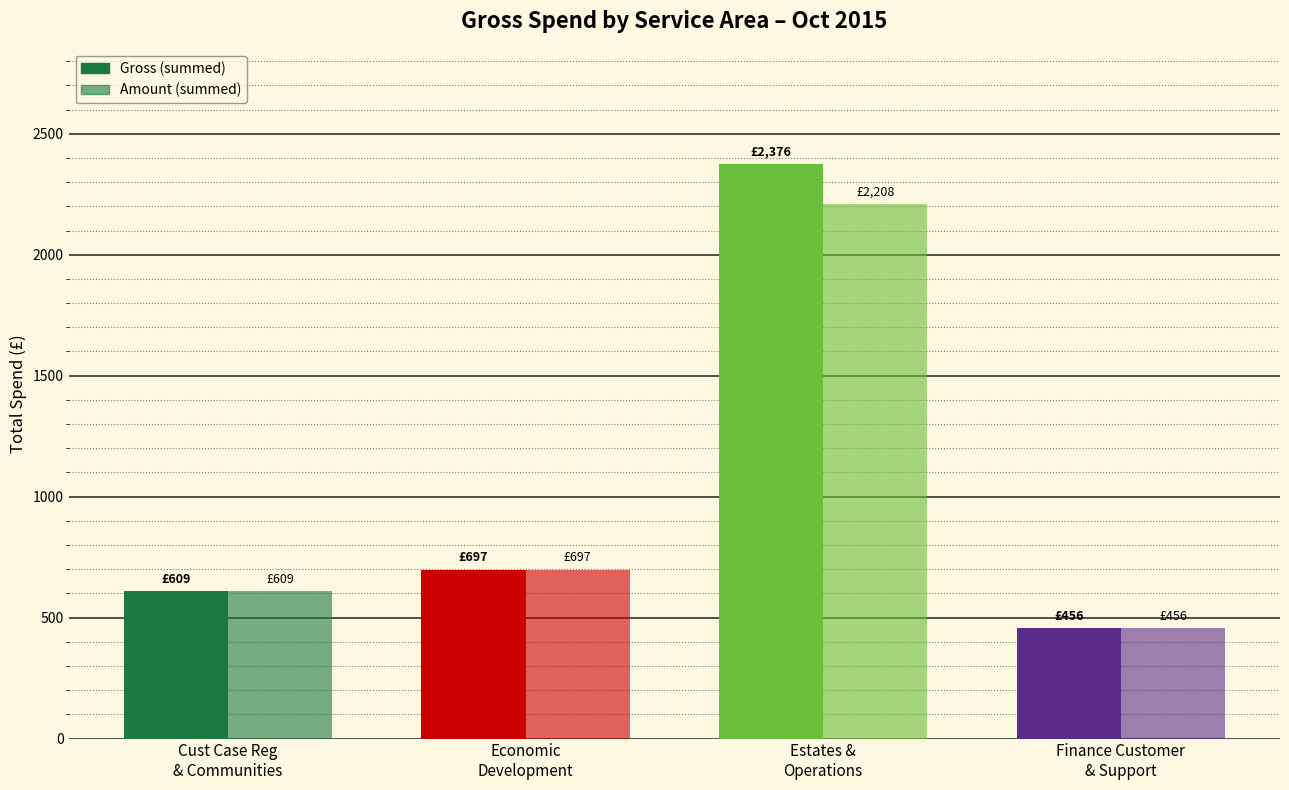

How many bars are there in total?

8